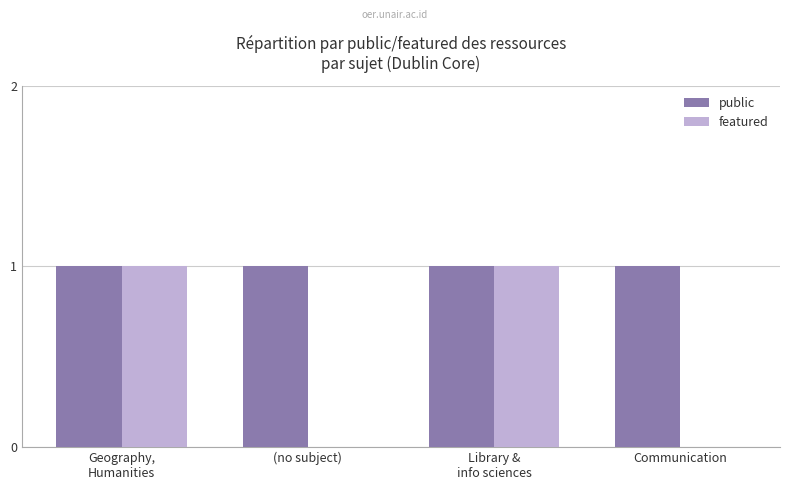

Which series has the largest total across all categories?

public